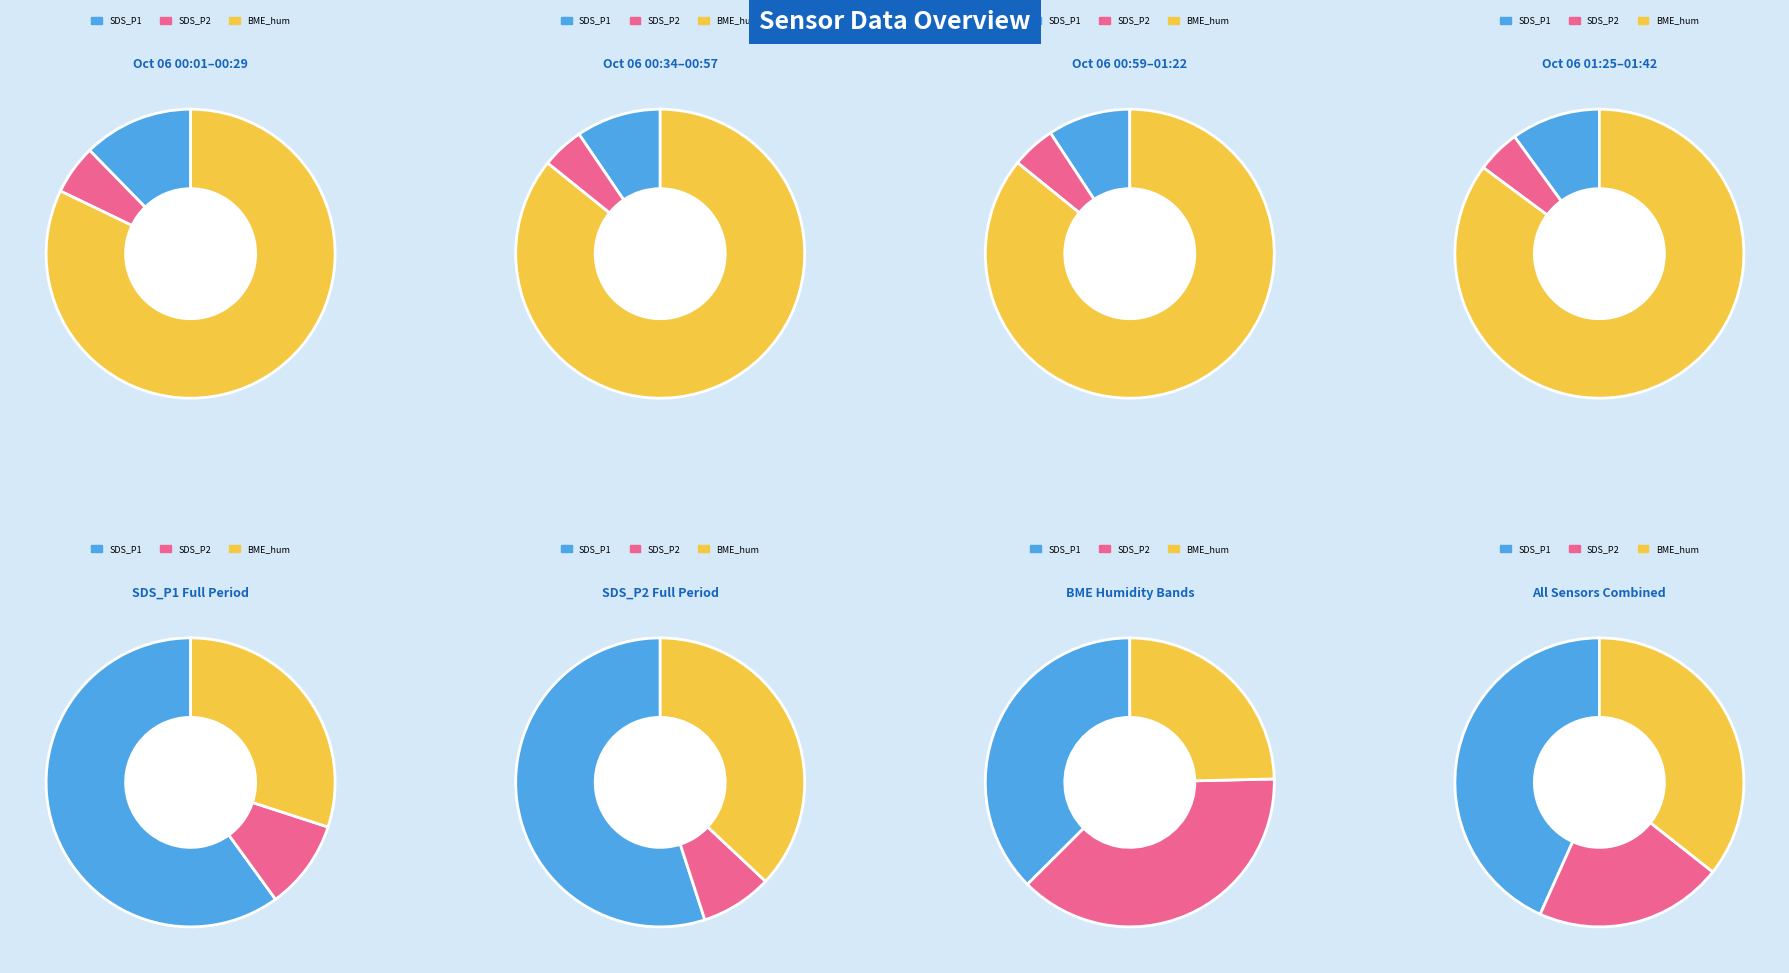

What percentage is NOT represented by 2023/10/06 00:16?

97.2%